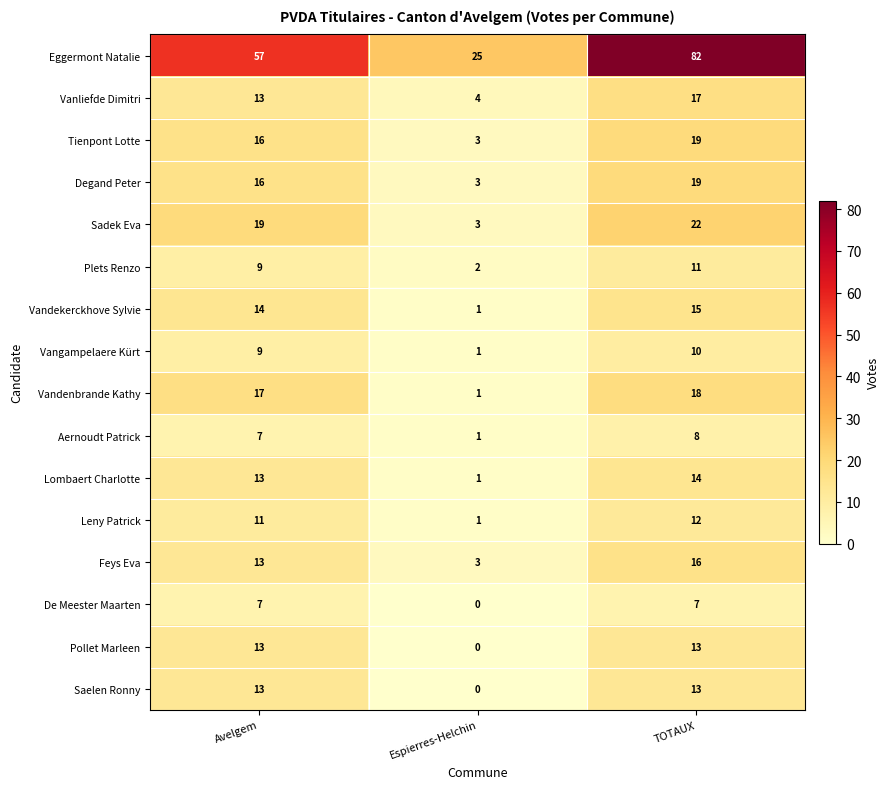

Read the Plets Renzo value at Avelgem.

9